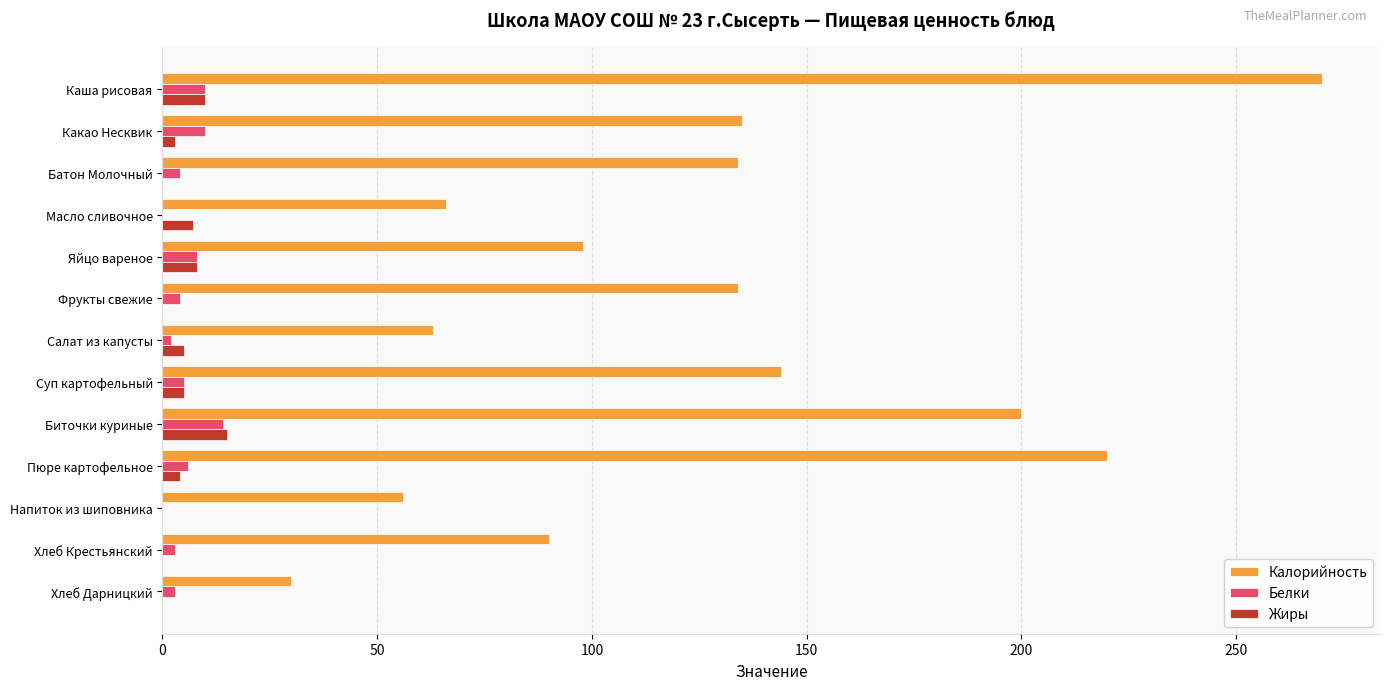

Which series has the largest total across all categories?

Калорийность